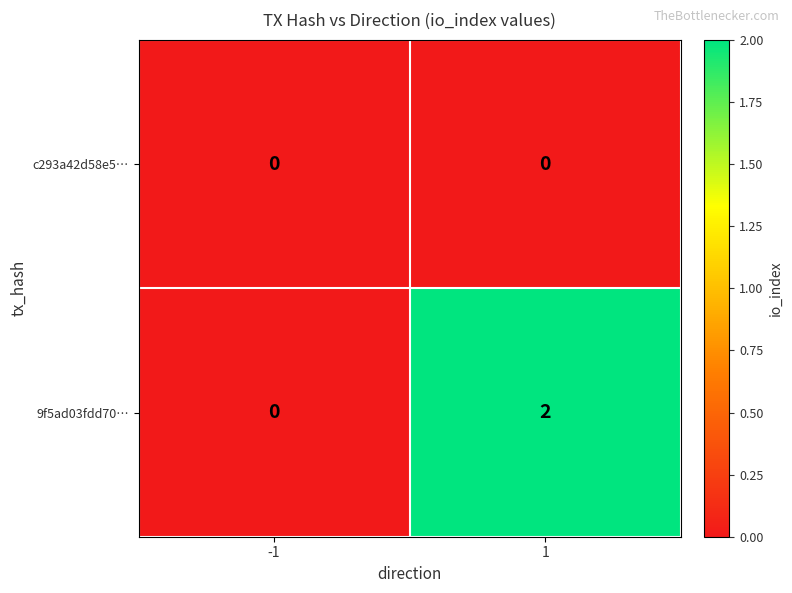

Which series has the largest range (max minus min)?

9f5ad03fdd70…